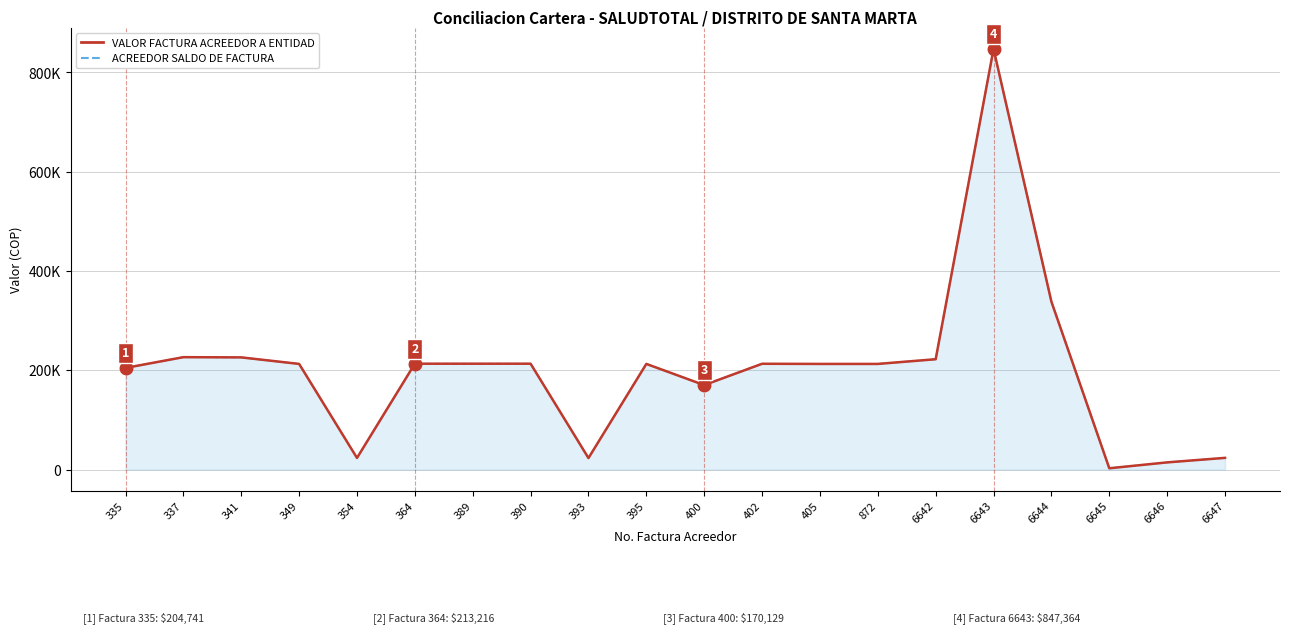

List the labels in order of VALOR FACTURA ACREEDOR A ENTIDAD value, smallest first.

6645, 6646, 393, 354, 6647, 400, 335, 349, 395, 405, 872, 402, 364, 389, 390, 6642, 341, 337, 6644, 6643